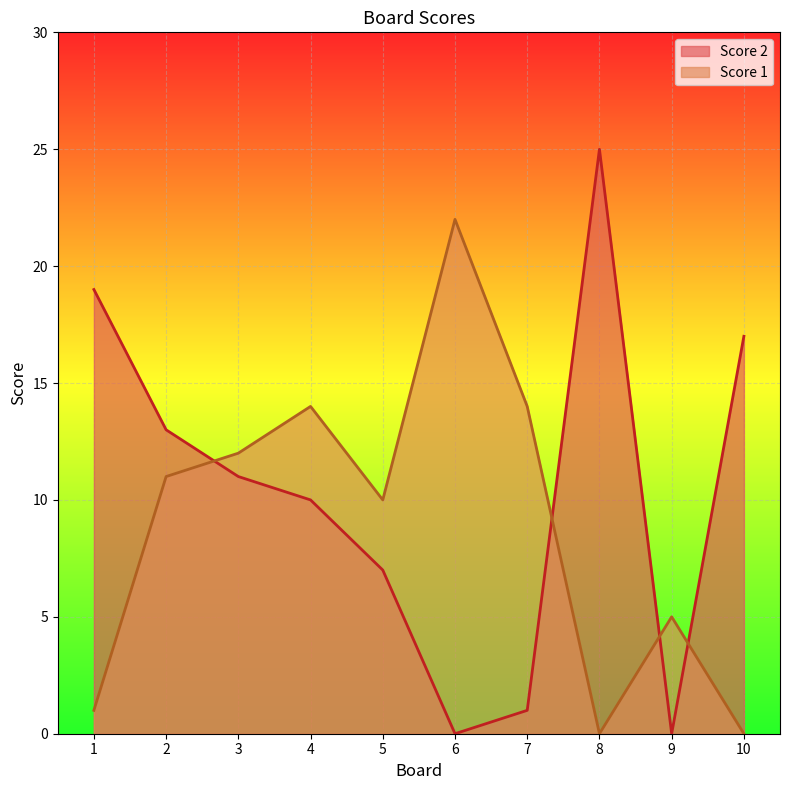

What is the difference between the second highest and minimum values in the Score 1 series?

14